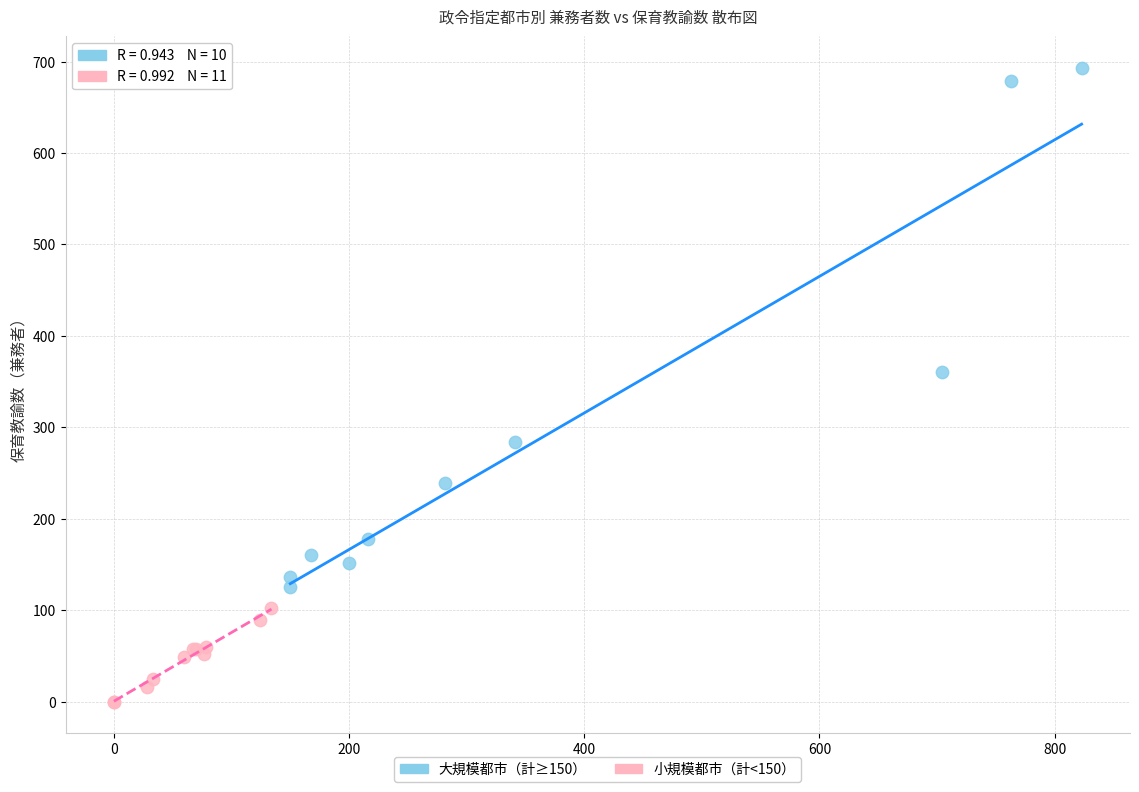

Which series contains the highest Y value?

大規模都市（計≥150）